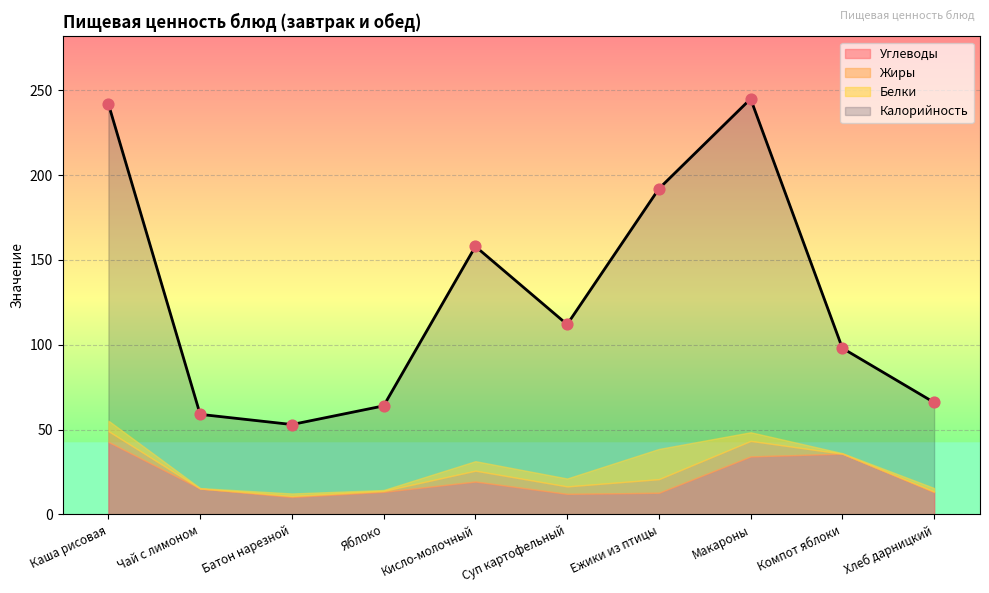

Which series reaches the minimum Y coordinate?

Жиры